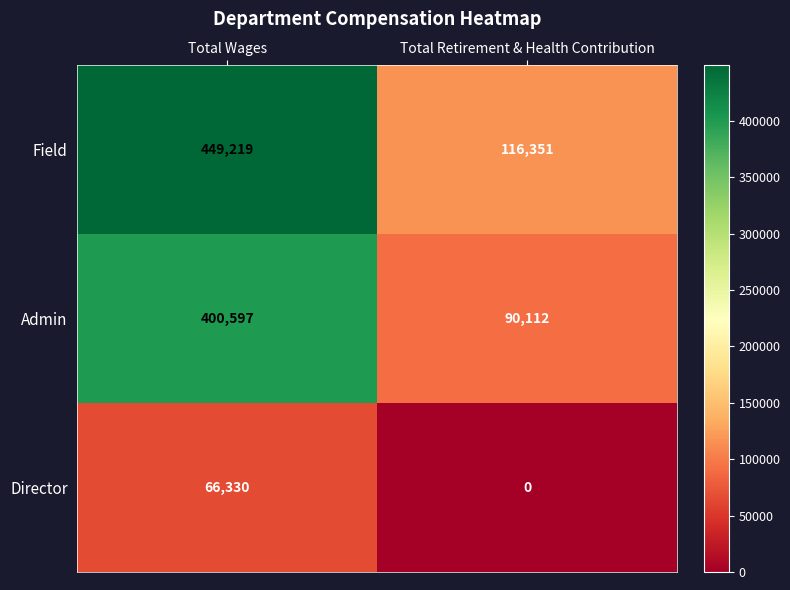

What is the difference between the maximum and minimum values in the Field series?

332868